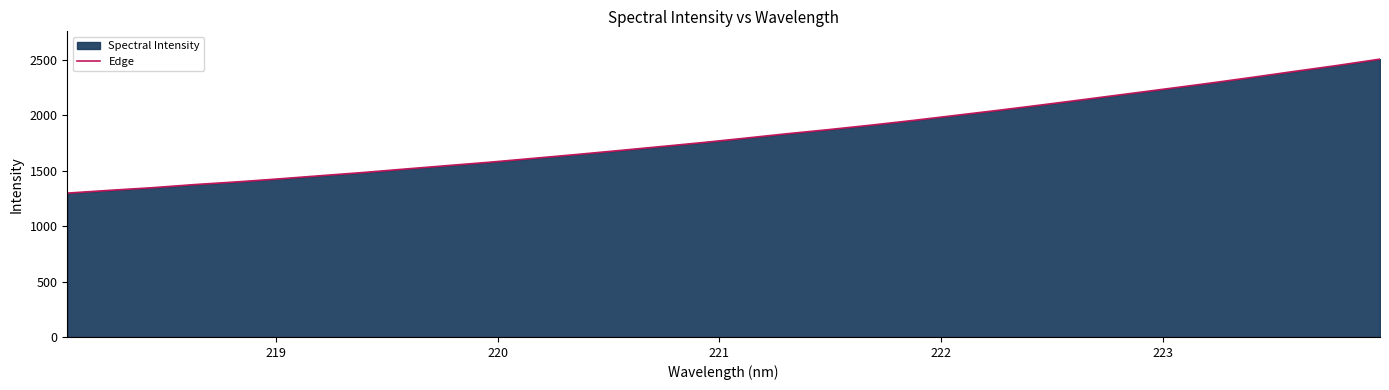

What is the minimum value shown in the chart?

1296.8